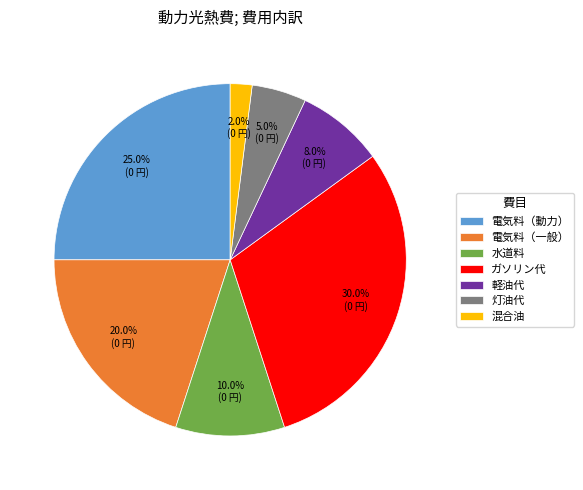

Rank the categories by value from highest to lowest.

ガソリン代, 電気料（動力）, 電気料（一般）, 水道料, 軽油代, 灯油代, 混合油